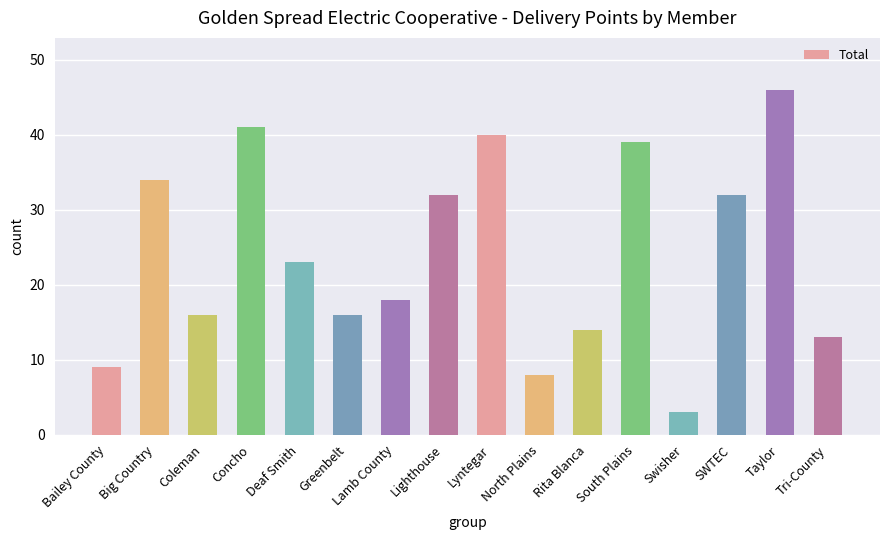

Reading left to right, extract all data points from this chart.

Bailey County=9	Big Country=34	Coleman=16	Concho=41	Deaf Smith=23	Greenbelt=16	Lamb County=18	Lighthouse=32	Lyntegar=40	North Plains=8	Rita Blanca=14	South Plains=39	Swisher=3	SWTEC=32	Taylor=46	Tri-County=13